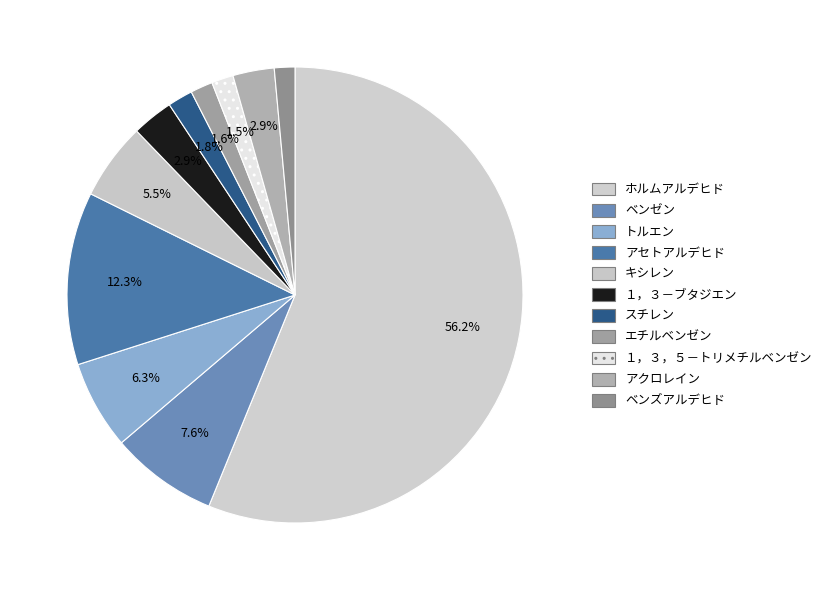

To the nearest percent, what percentage of the pie is ベンズアルデヒド?

1%